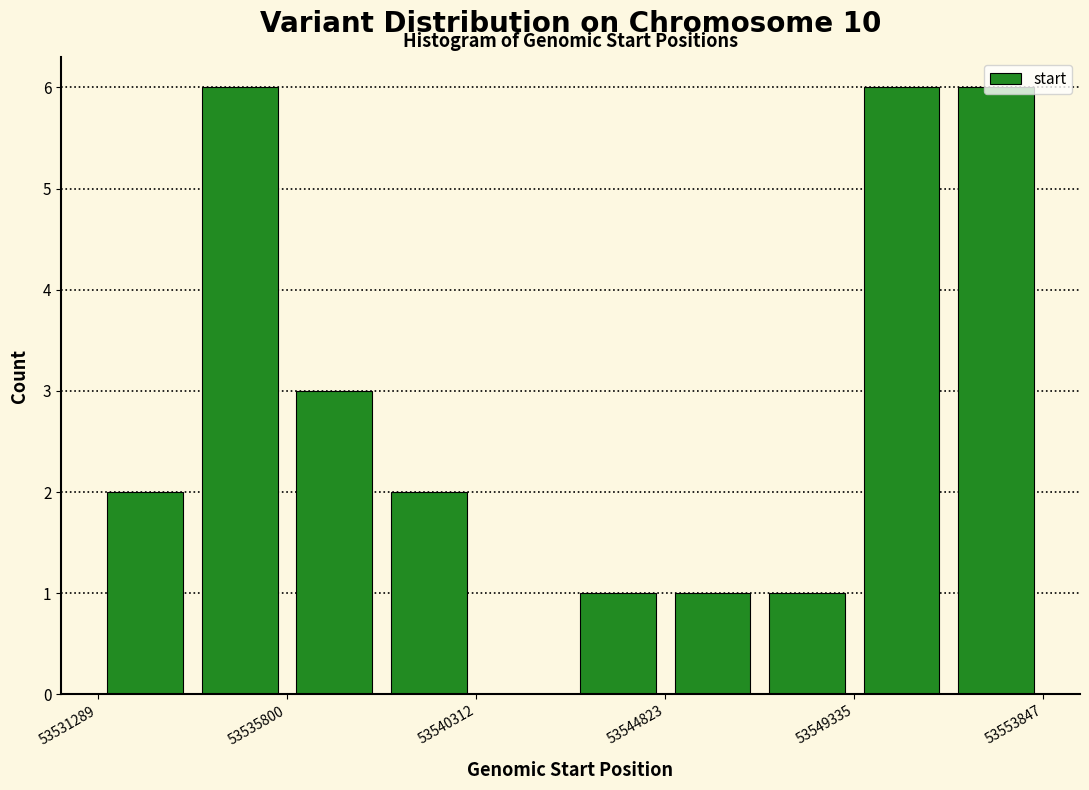

Reading left to right, transcribe this chart: for each bar, give the range it covers on the x-axis and its height. Neither the bar edges nor the heights are printed on the chart, so give them approximately, as read against the axes.

53531500 to 53533500: 2
53533500 to 53536000: 6
53536000 to 53538000: 3
53538000 to 53540500: 2
53540500 to 53542500: 0
53542500 to 53545000: 1
53545000 to 53547000: 1
53547000 to 53549500: 1
53549500 to 53551500: 6
53551500 to 53554000: 6